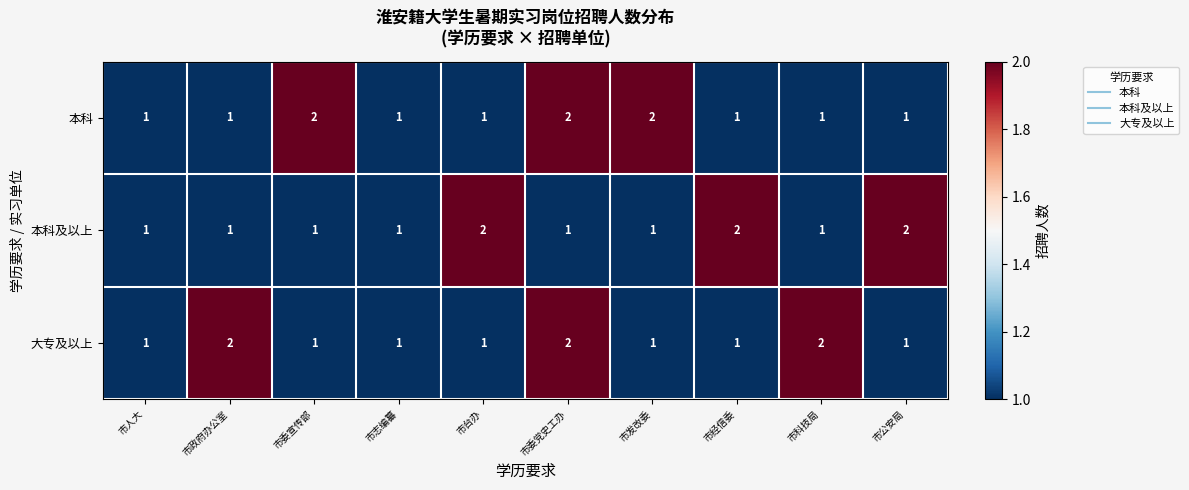

How many distinct data groups are displayed?

3